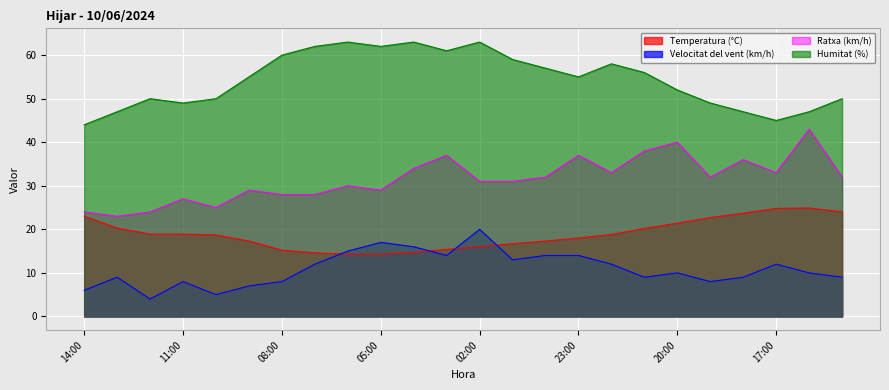

Which series has the widest spread of values?

Ratxa (km/h)